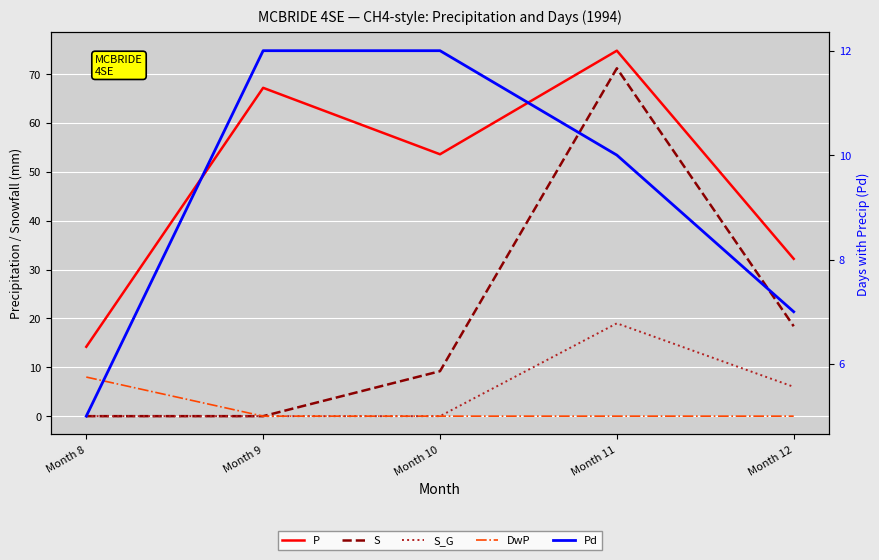

Count the number of categories in the chart.

5